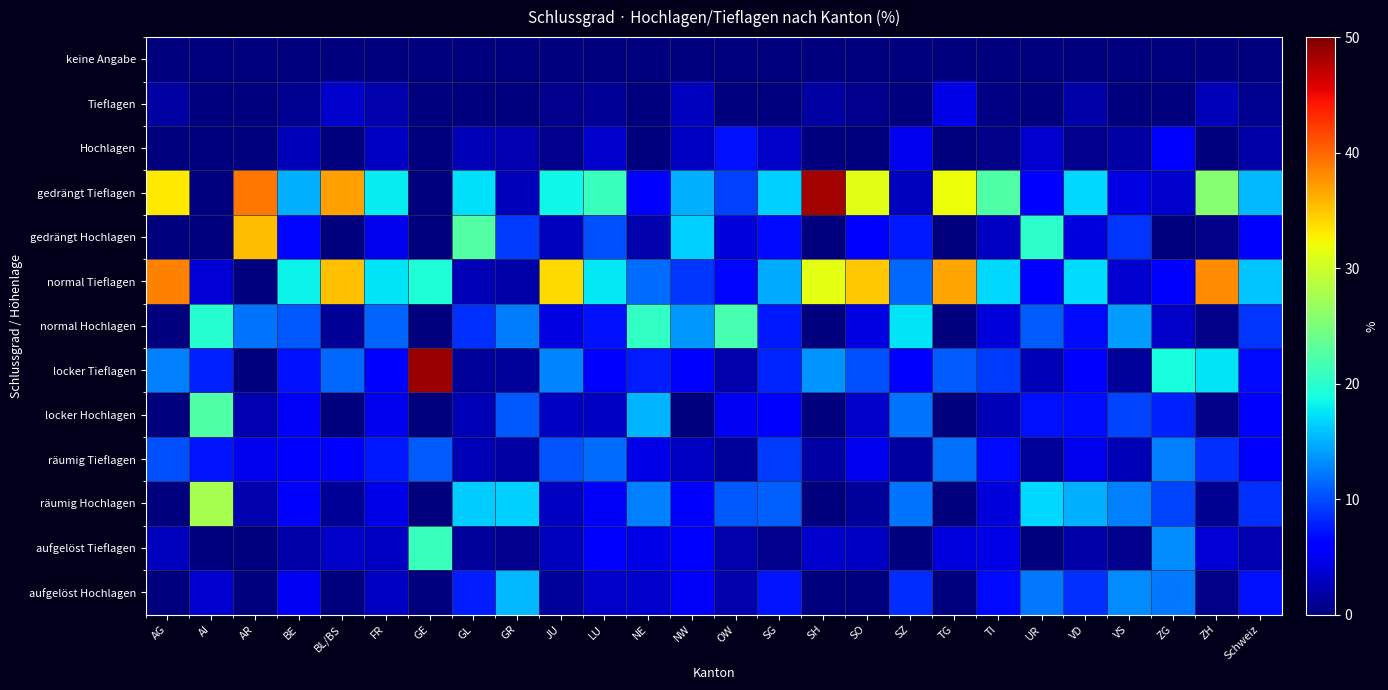

Which series has the largest total across all categories?

gedrängt Tieflagen